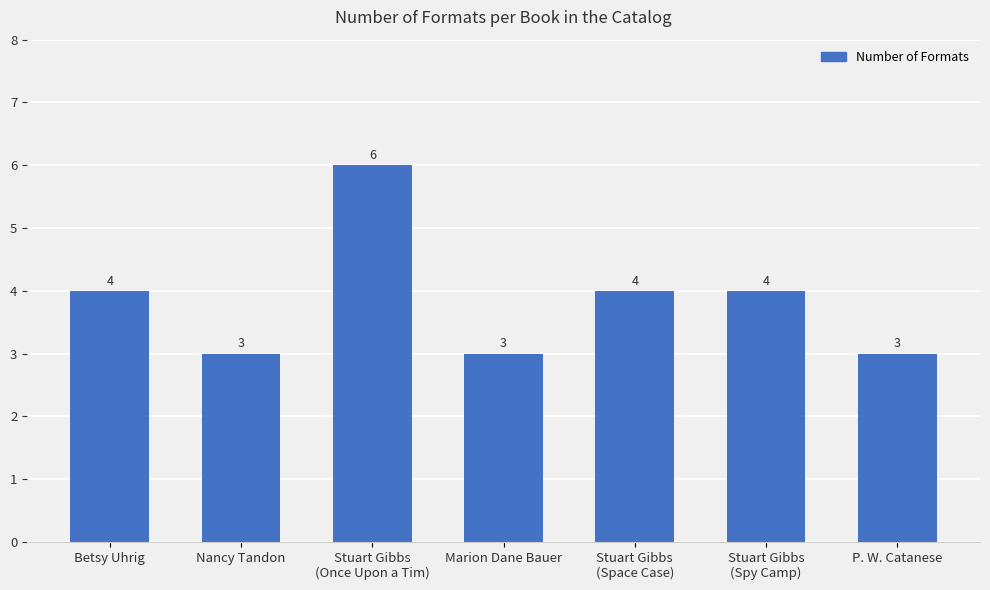

What is the average value?

4